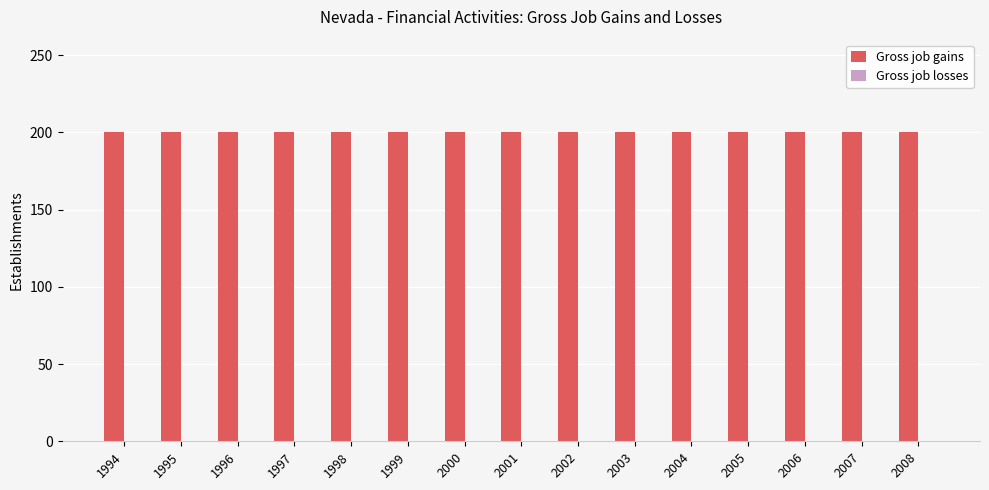

Reading right to left, list all the values displayed in this chart.

Gross job gains: 2008=200	2007=200	2006=200	2005=200	2004=200	2003=200	2002=200	2001=200	2000=200	1999=200	1998=200	1997=200	1996=200	1995=200	1994=200
Gross job losses: 2008=0	2007=0	2006=0	2005=0	2004=0	2003=0	2002=0	2001=0	2000=0	1999=0	1998=0	1997=0	1996=0	1995=0	1994=0